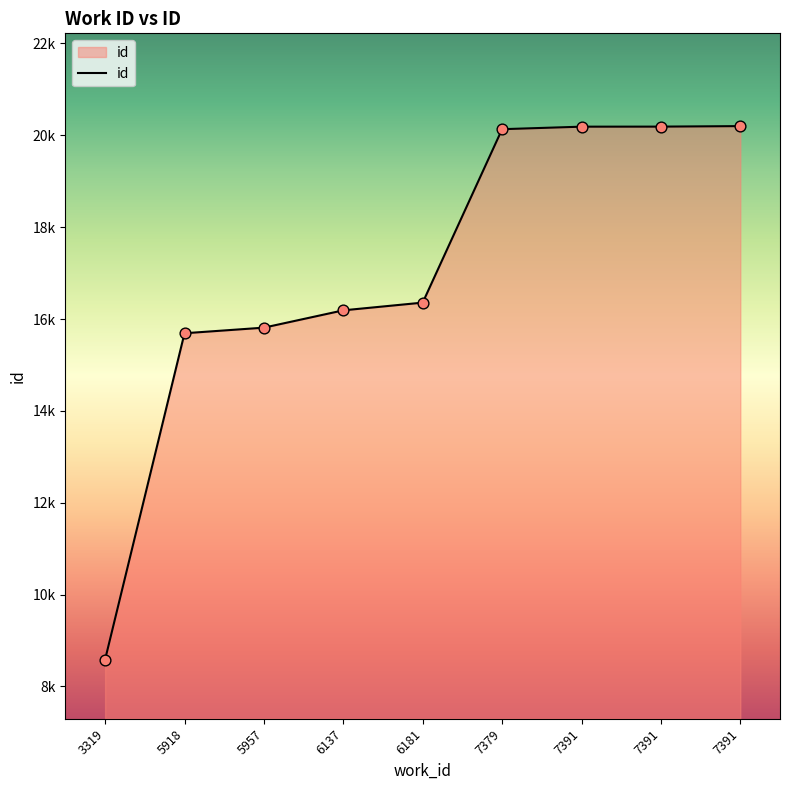

What is the change in value from 5918 to 7391?

+4510